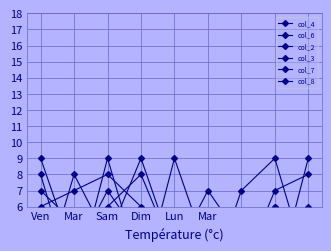

What is the lowest value of the col_6 series?

1